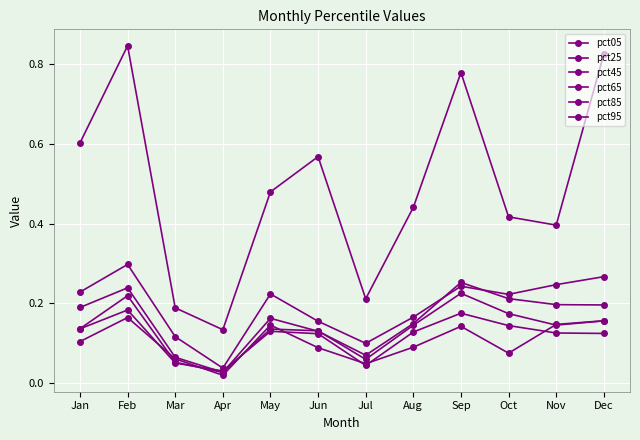

Is this an area chart (filled region under the line)?

No